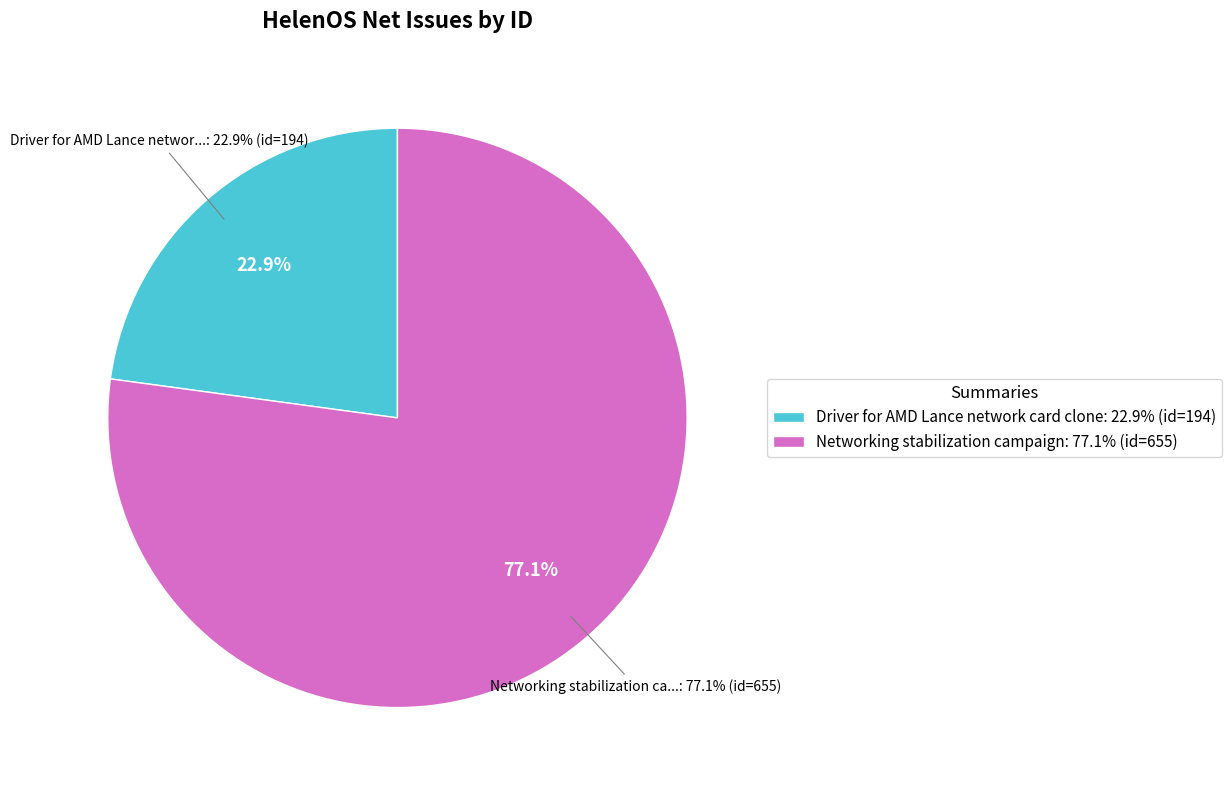

Which slice is the largest?

Networking stabilization campaign